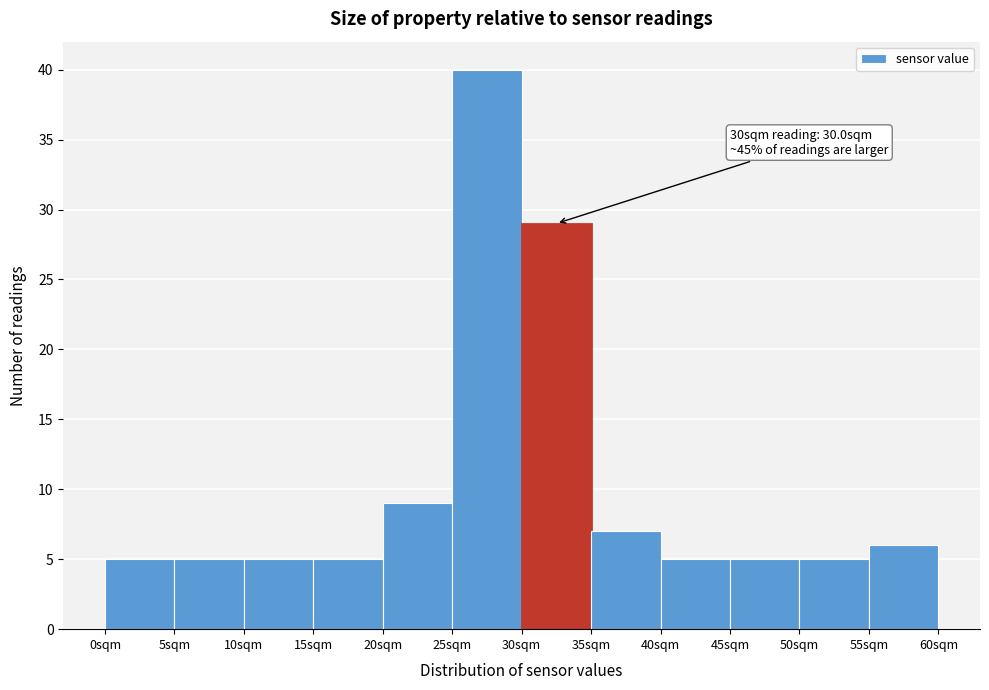

Over which range of the x-axis is the bar tallest?

25 to 30